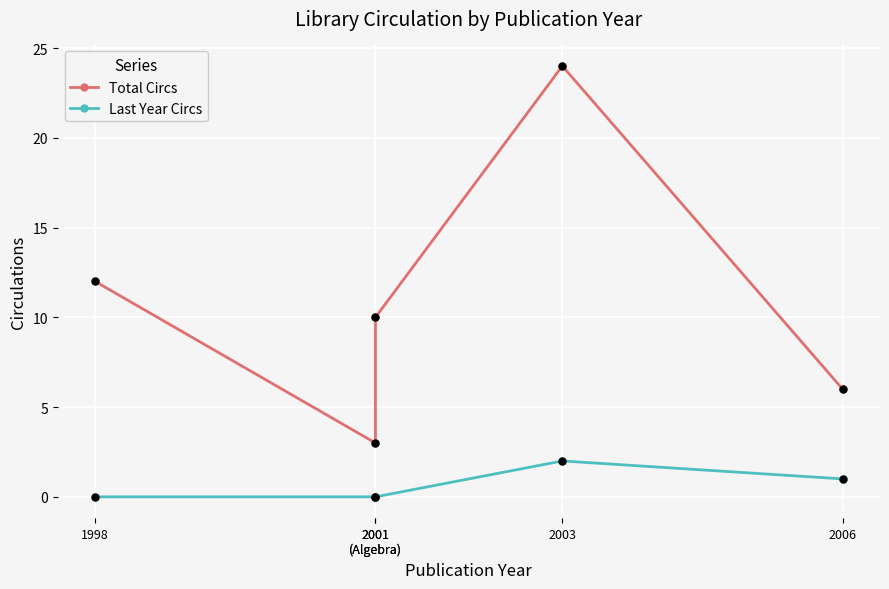

Is the value of Total Circs at 1998 greater than the value of Last Year Circs at 2001
(Algebra)?

Yes